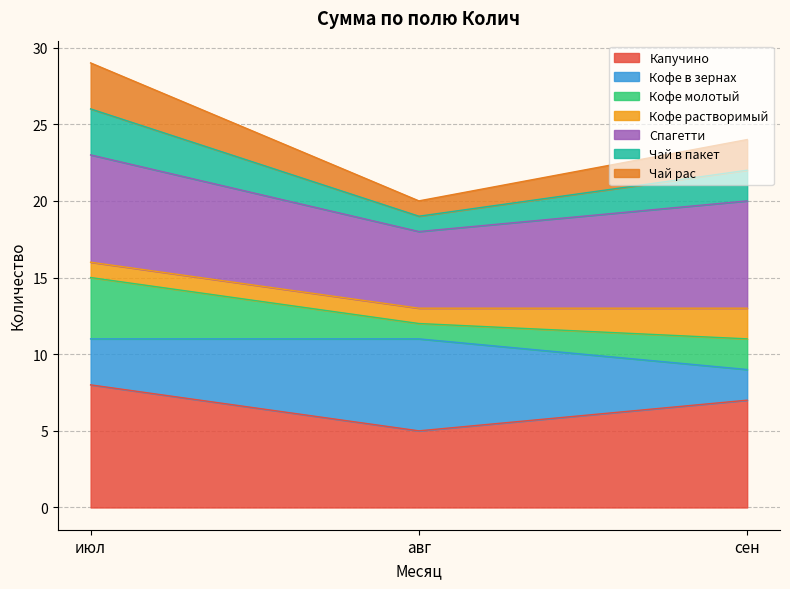

What is the difference between the maximum and minimum values in the Капучино series?

3